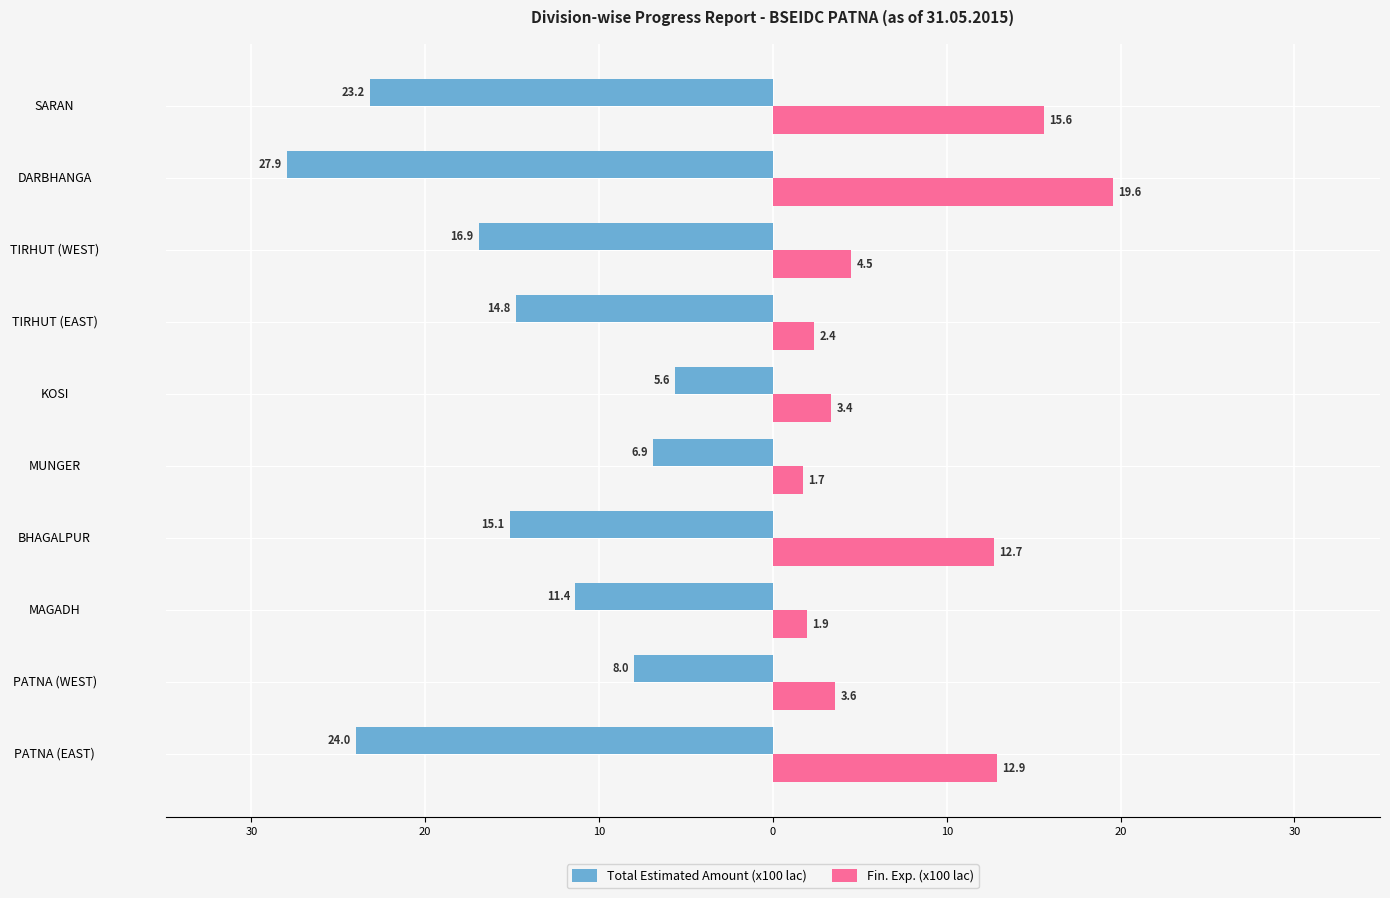

What is the sum of all Fin. Exp. (x100 lac) values?

78.3